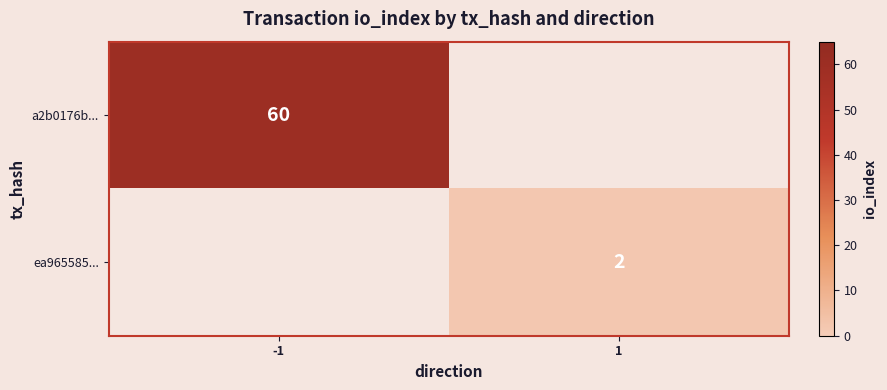

The ea965585... series shows 3 at 1. True or false?

False